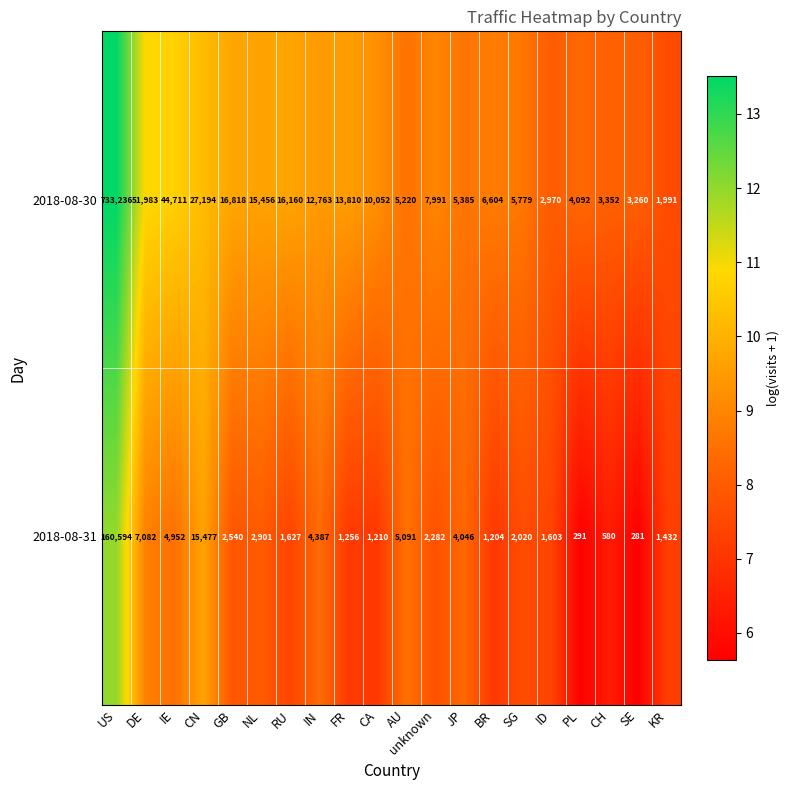

What is the total value across all series at KR?

3423